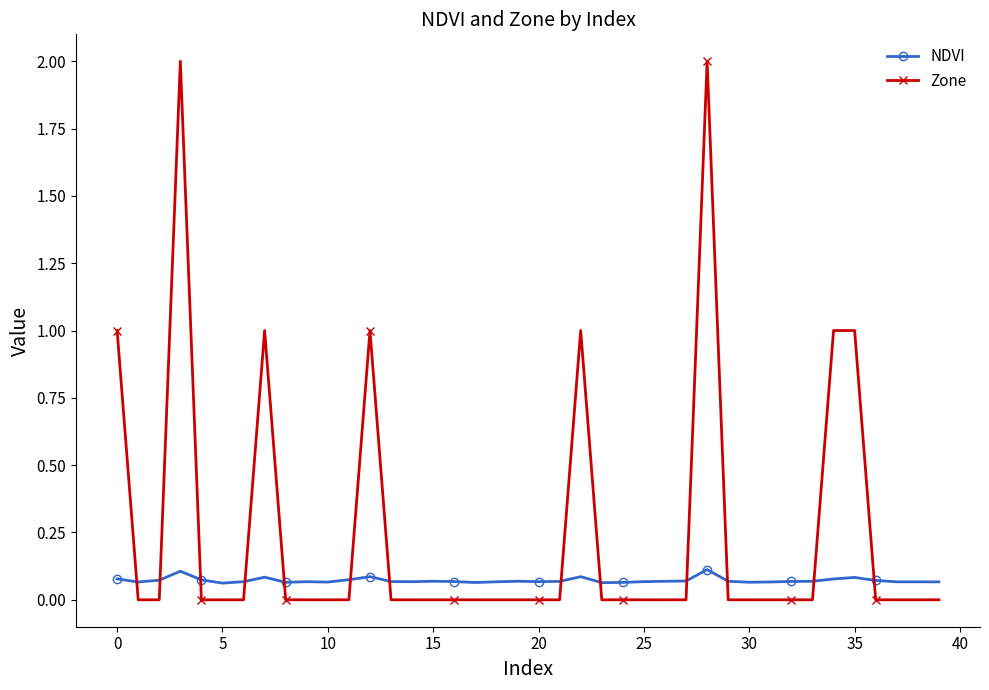

How many intersections are there between NDVI and Zone?

13